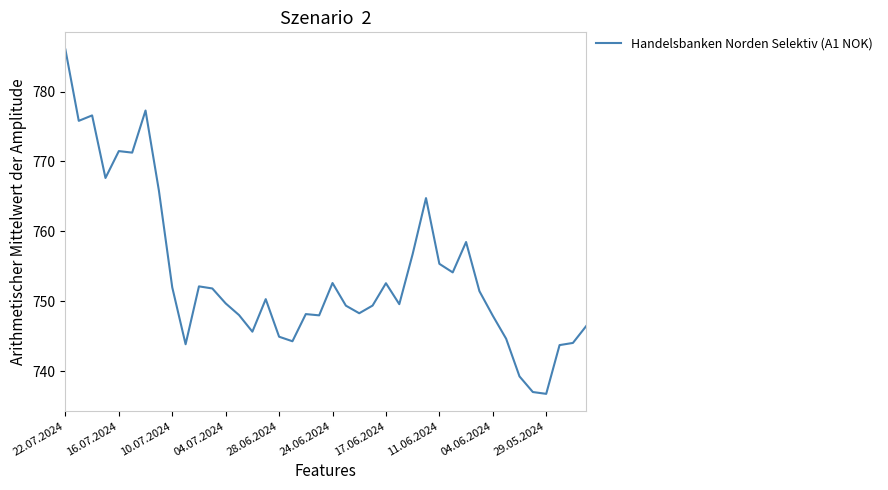

What is the smallest value displayed?

736.7